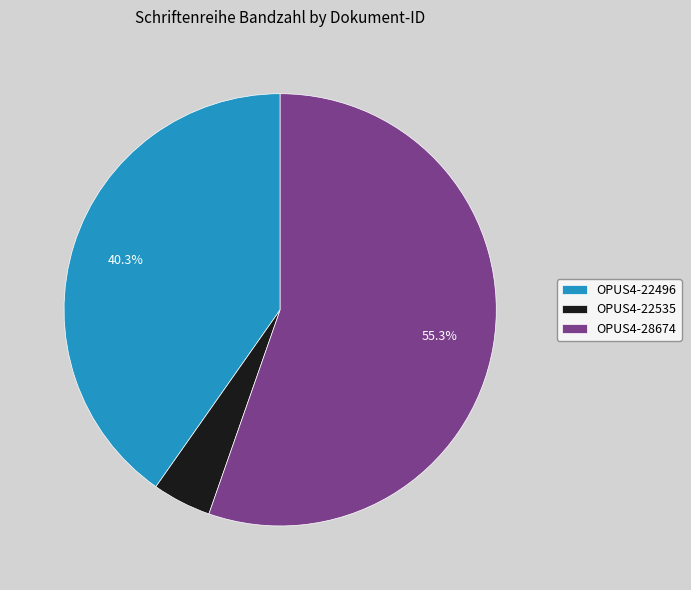

To the nearest percent, what percentage of the pie is OPUS4-22496?

40%